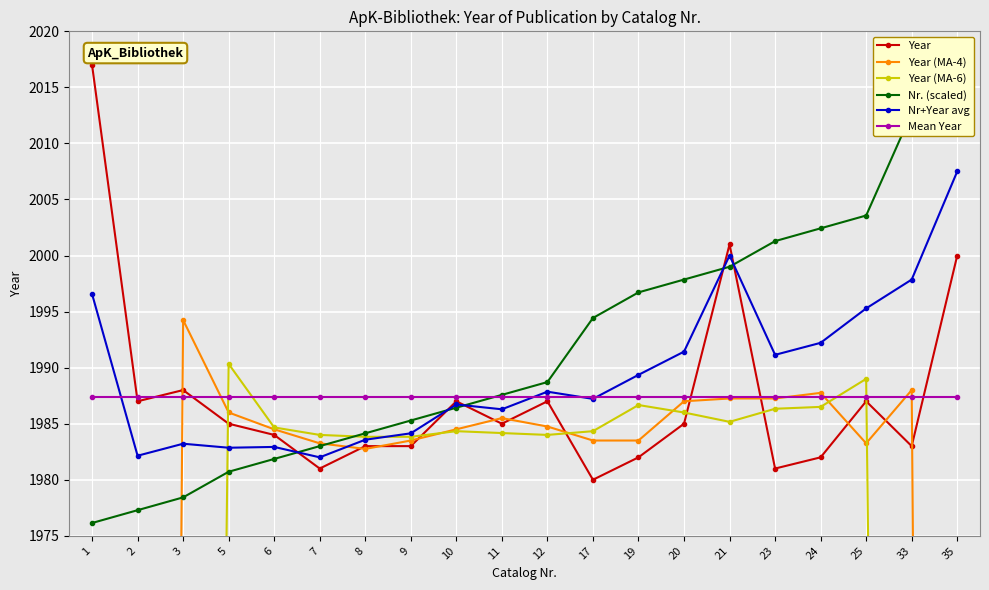

What is the approximate value of Year at 9?

1983.0